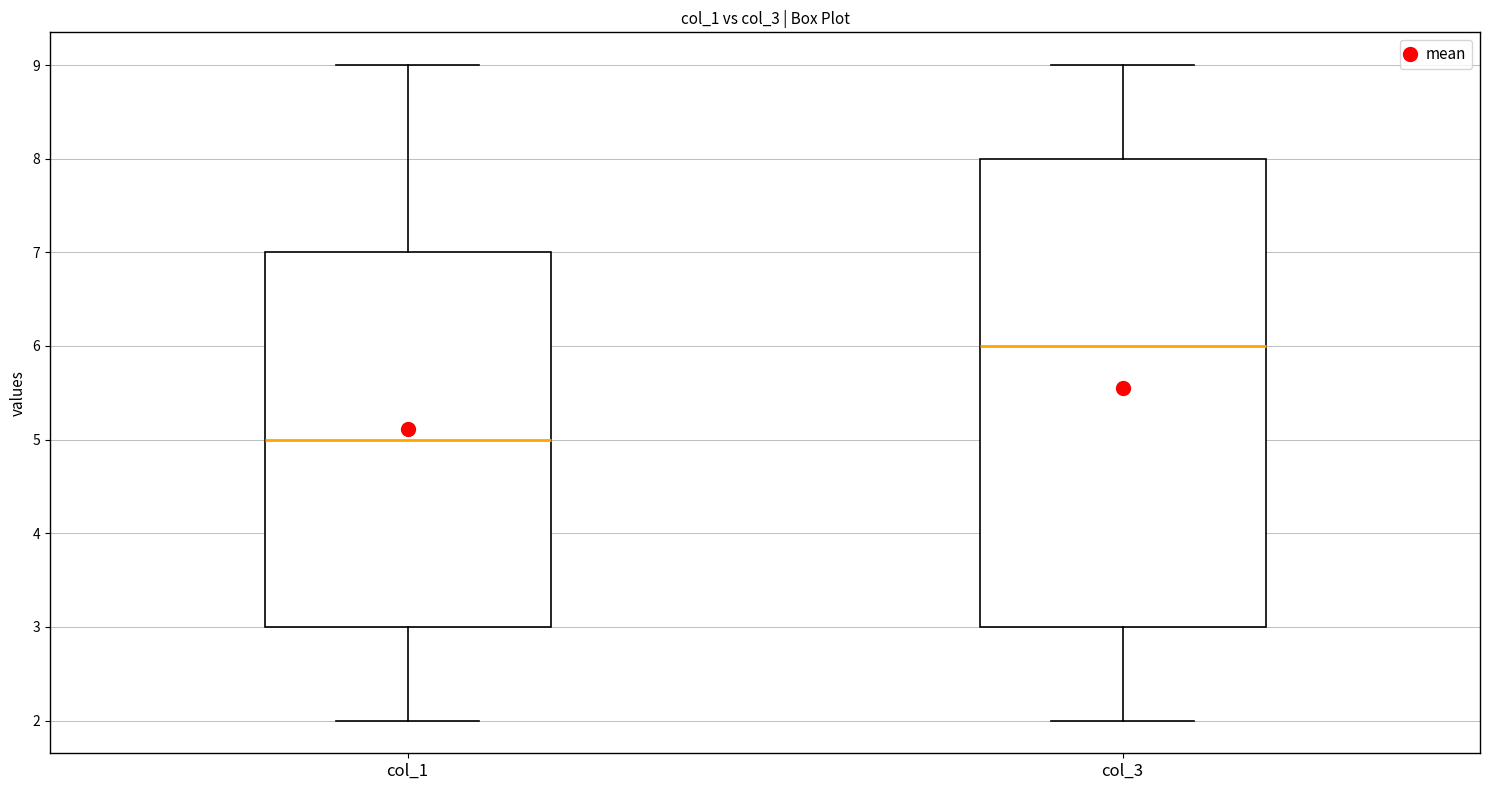

Which box is the tallest, from its lower edge to its upper edge?

col_3